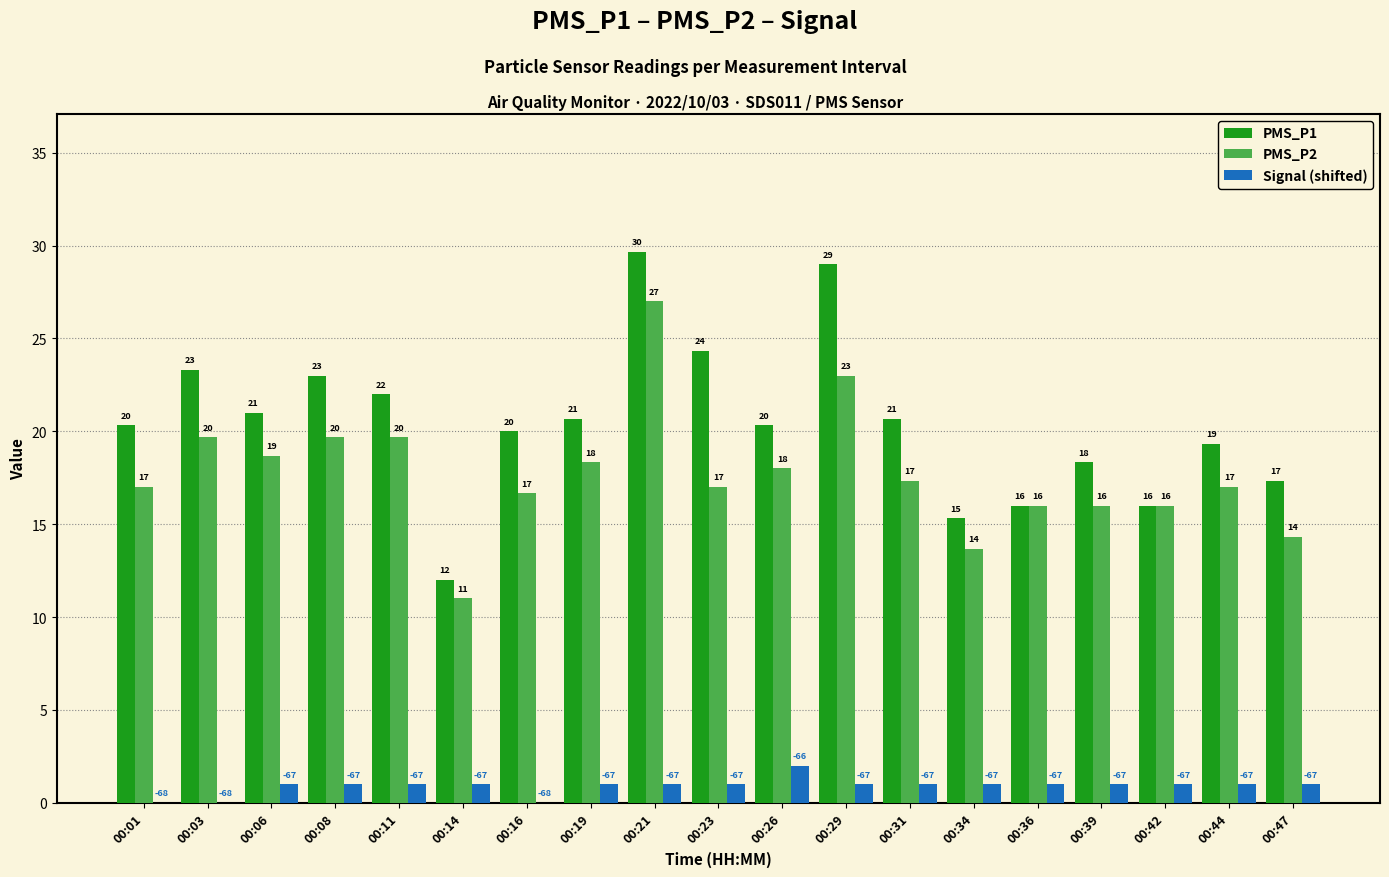

Which category has the highest value across all series?

00:21